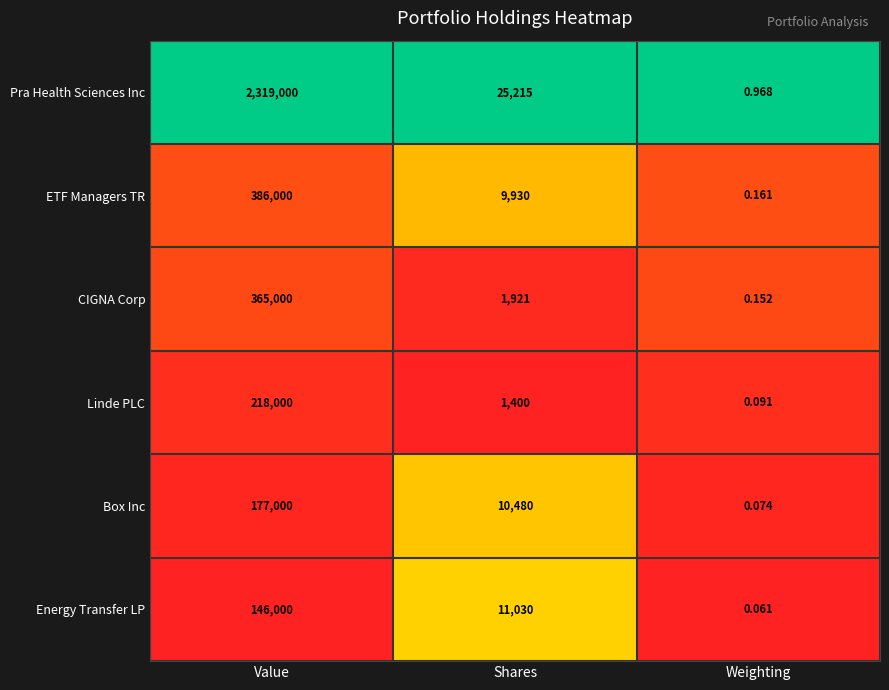

Which series has the widest spread of values?

Pra Health Sciences Inc